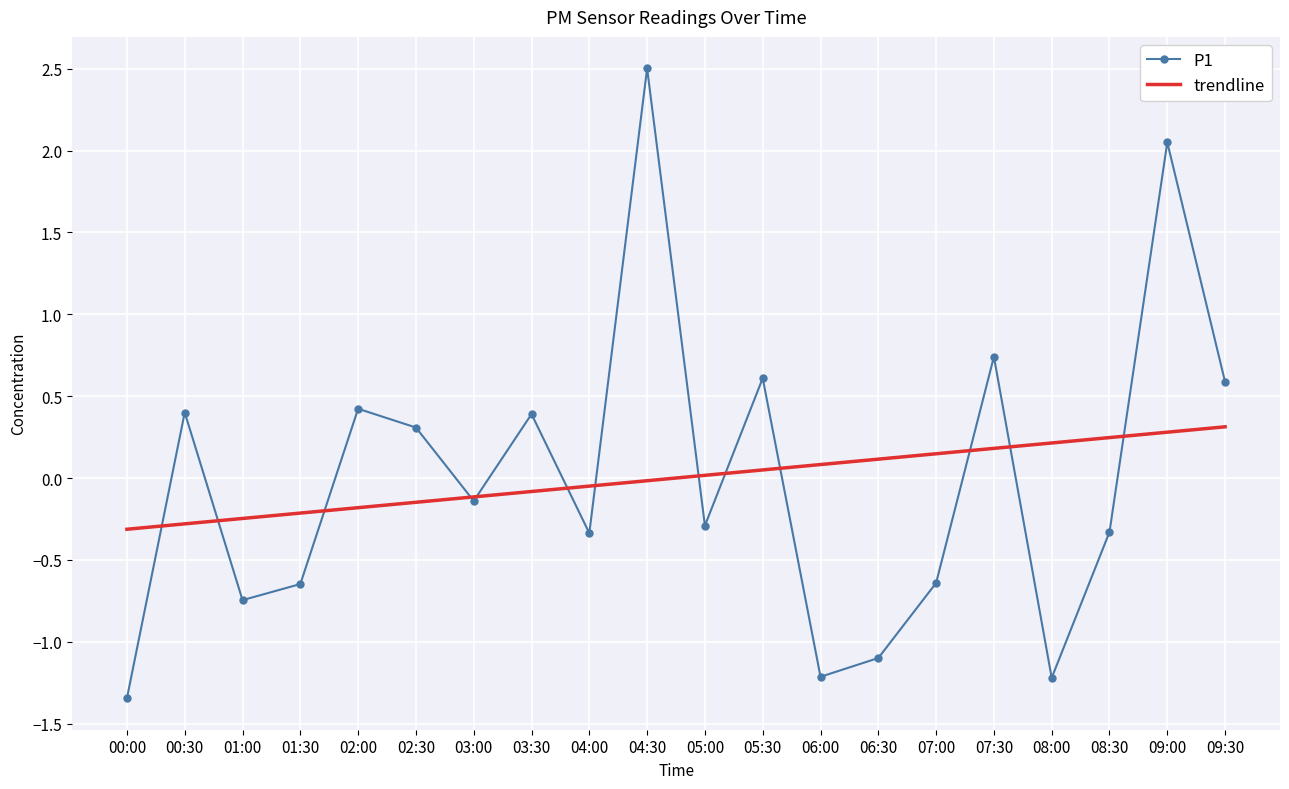

At which category is the sum across all series the highest?

04:30